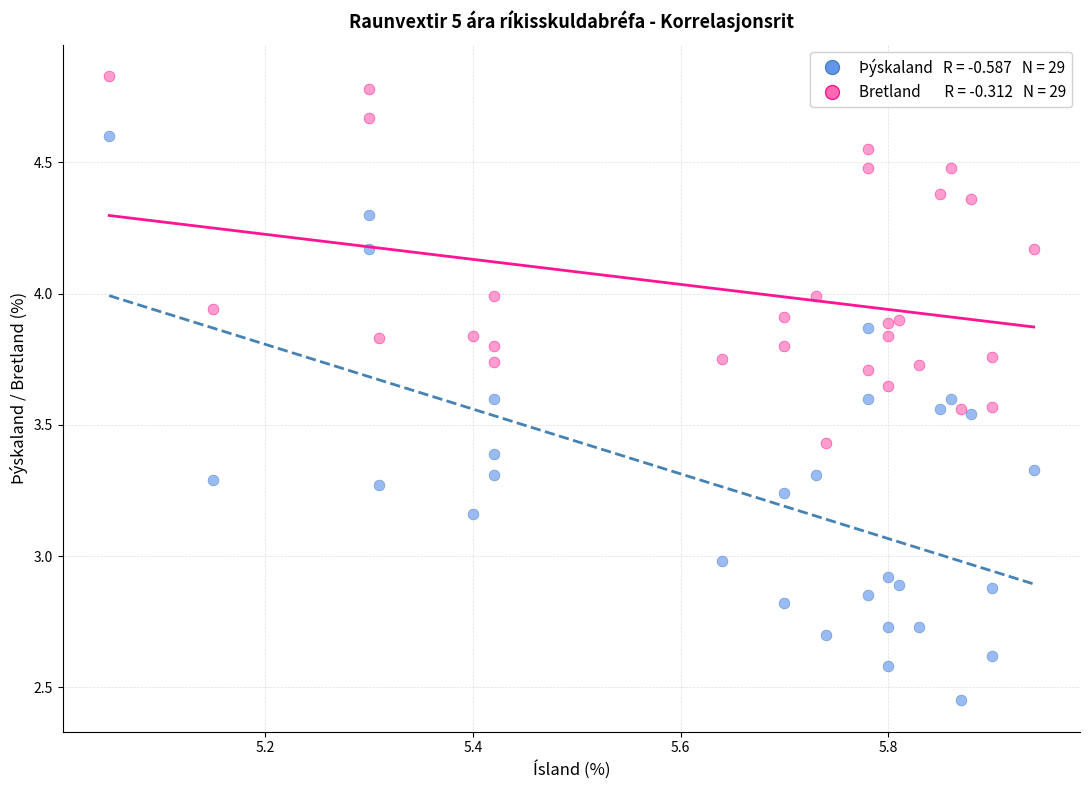

Across all data points, what is the range of Y values (max minus min)?

2.4